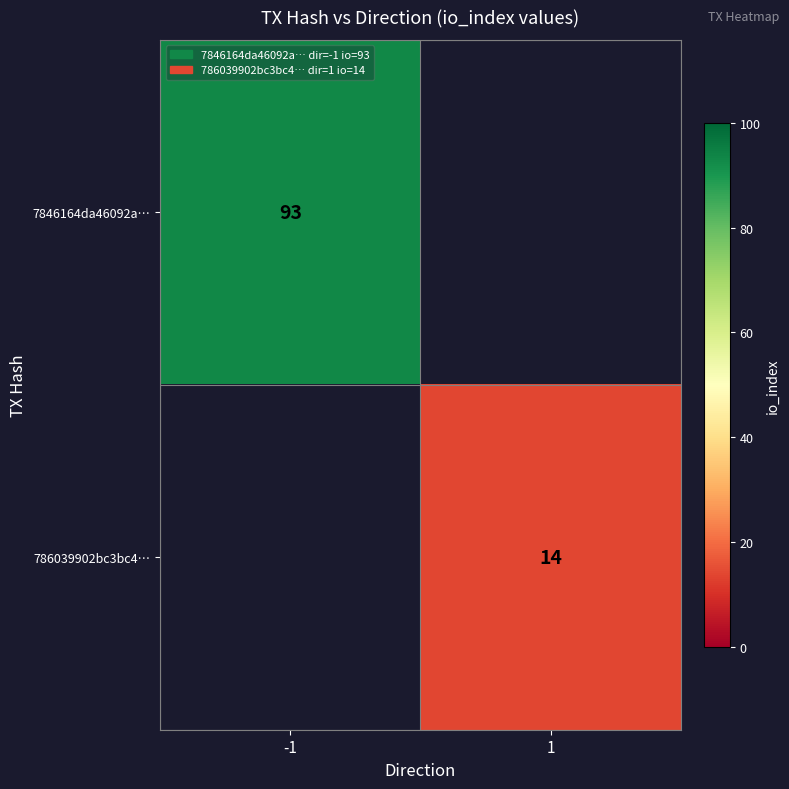

True or false: 7846164da46092a… has a value of 21 at -1.

False